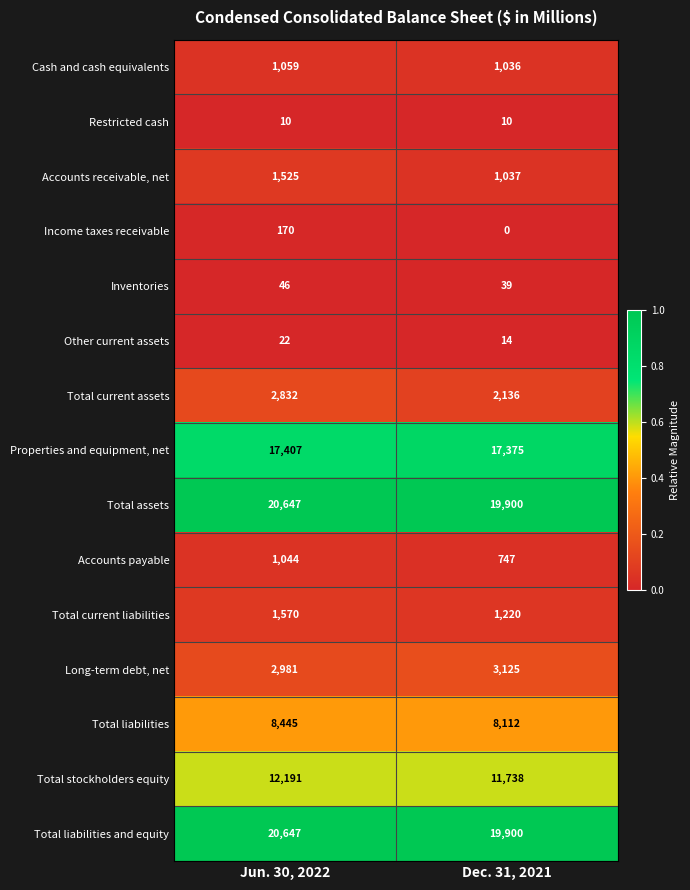

At which category is the sum across all series the highest?

Jun. 30, 2022